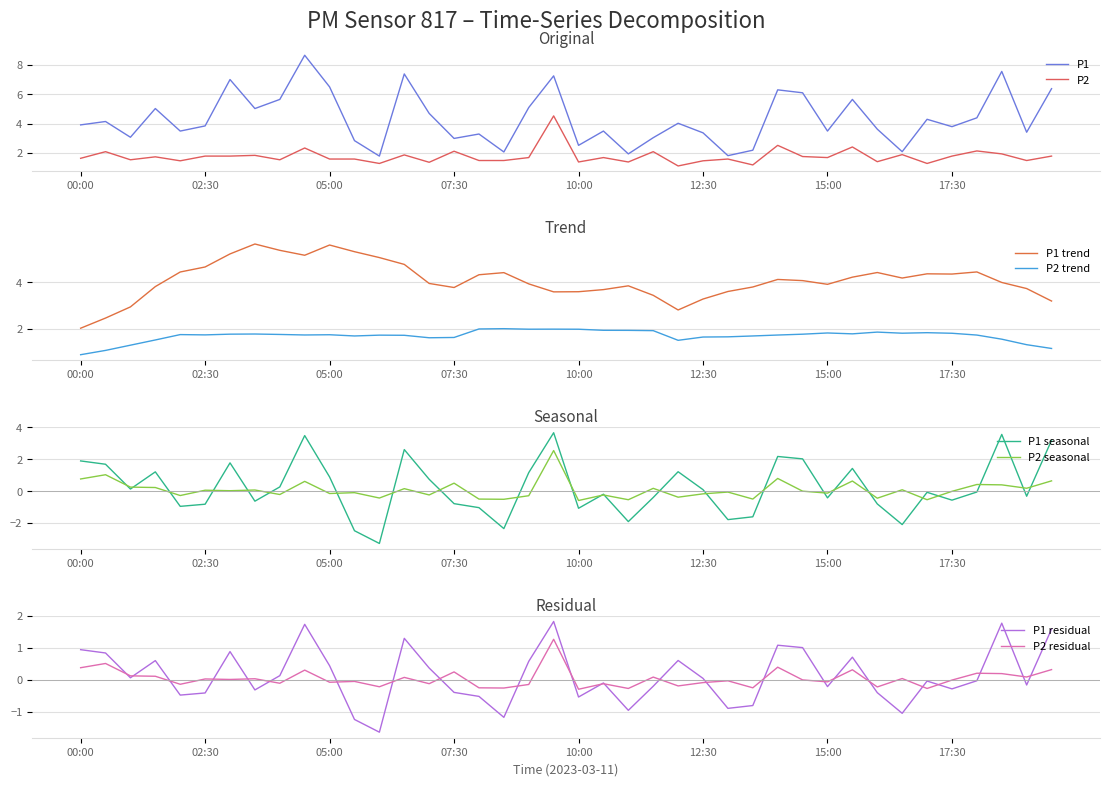

What is the approximate value of P2 at 00:00?

1.6